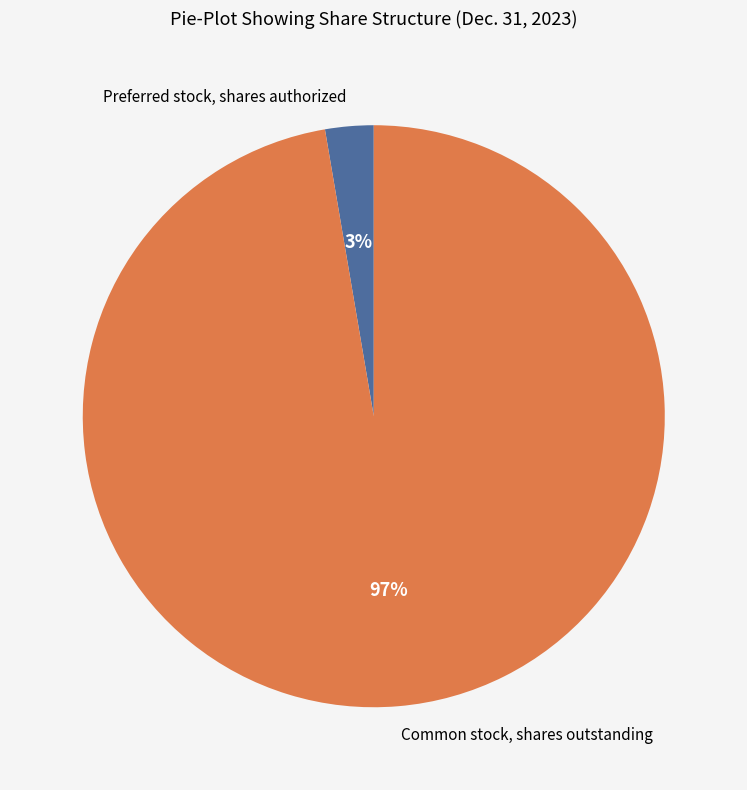

To the nearest percent, what portion does Preferred stock, shares authorized represent?

3%